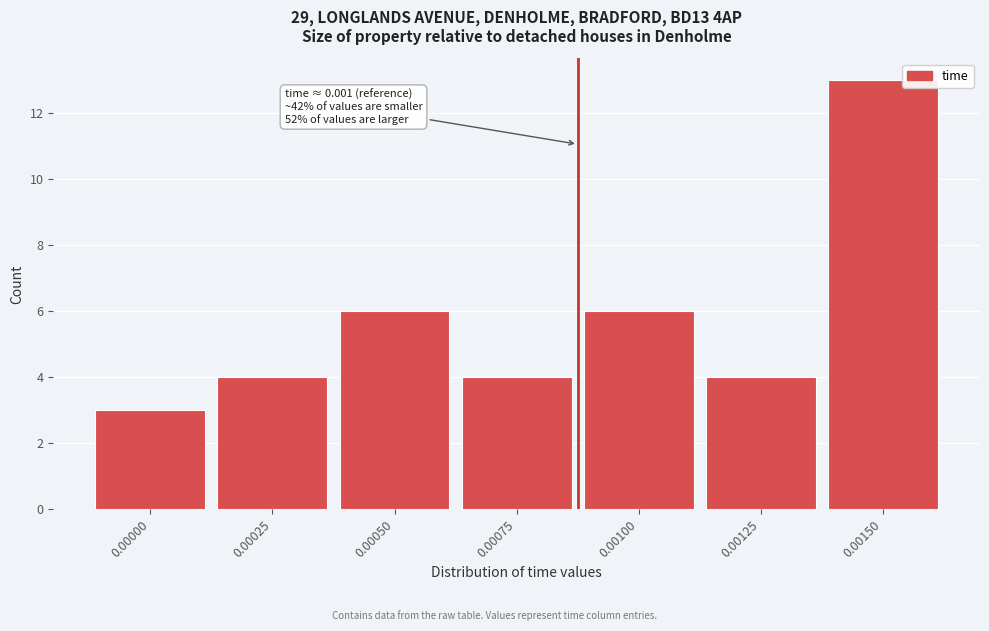

Reading left to right, what are all the values shown in this chart?

3	4	6	4	6	4	13